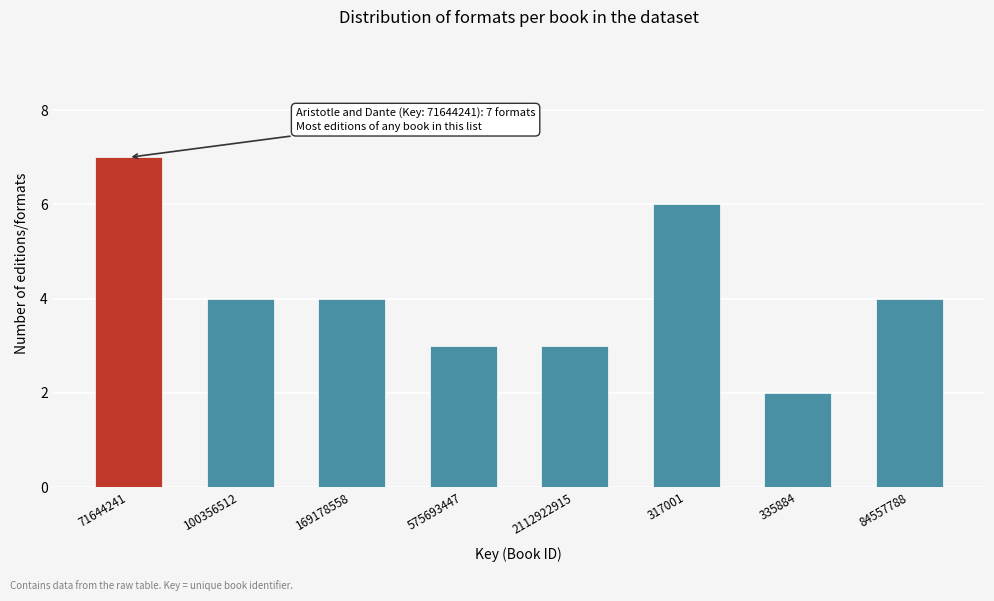

Reading left to right, list all the values displayed in this chart.

71644241=7	100356512=4	169178558=4	575693447=3	2112922915=3	317001=6	335884=2	84557788=4